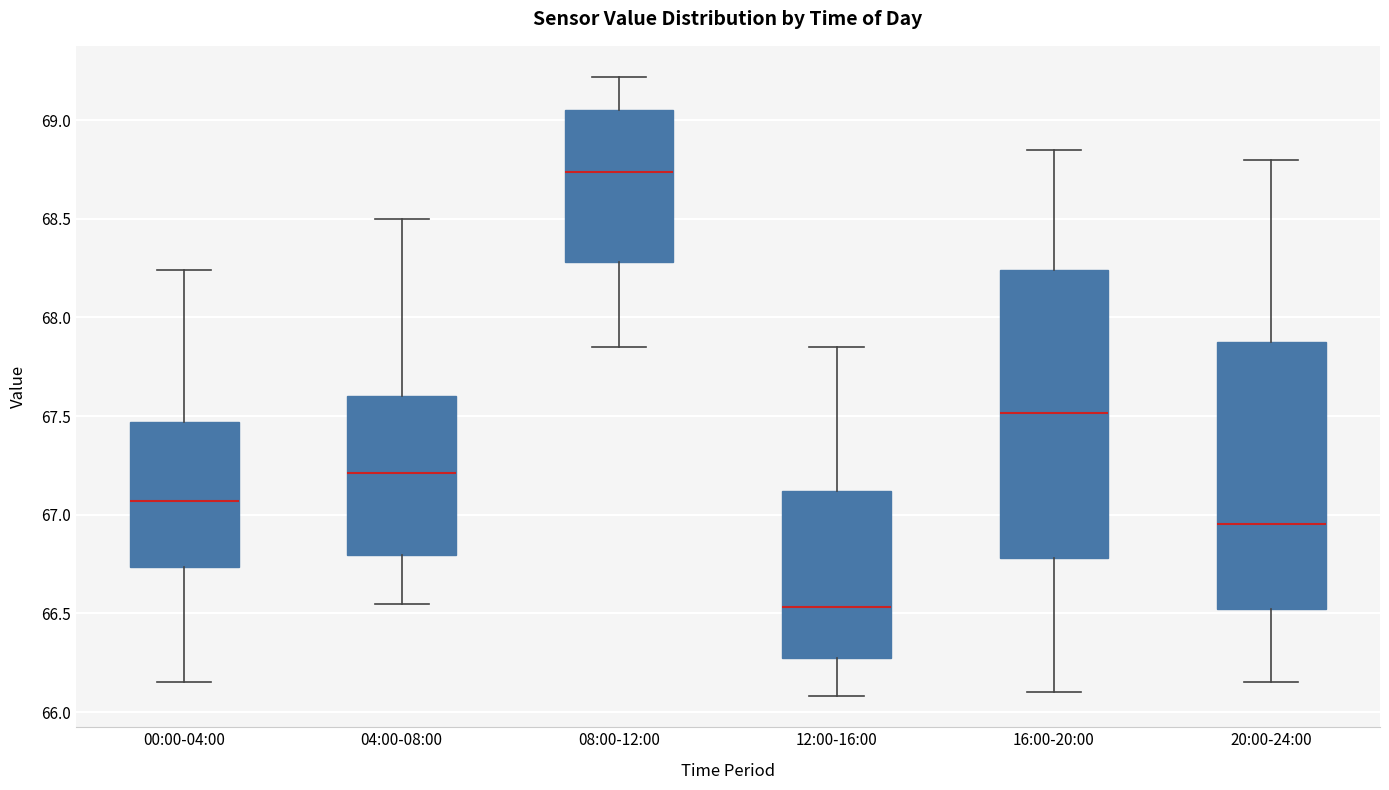

Reading left to right, read every box against the y-axis: the position of its median line, the range the box covers, and the ends of its whiskers. The values are not printed on the chart, so give them approximately, as read against the axis.

00:00-04:00: median 67.05, box 66.75 to 67.45, whiskers 66.15 to 68.25
04:00-08:00: median 67.20, box 66.80 to 67.60, whiskers 66.55 to 68.50
08:00-12:00: median 68.75, box 68.30 to 69.05, whiskers 67.85 to 69.20
12:00-16:00: median 66.55, box 66.30 to 67.10, whiskers 66.10 to 67.85
16:00-20:00: median 67.50, box 66.80 to 68.25, whiskers 66.10 to 68.85
20:00-24:00: median 66.95, box 66.50 to 67.90, whiskers 66.15 to 68.80